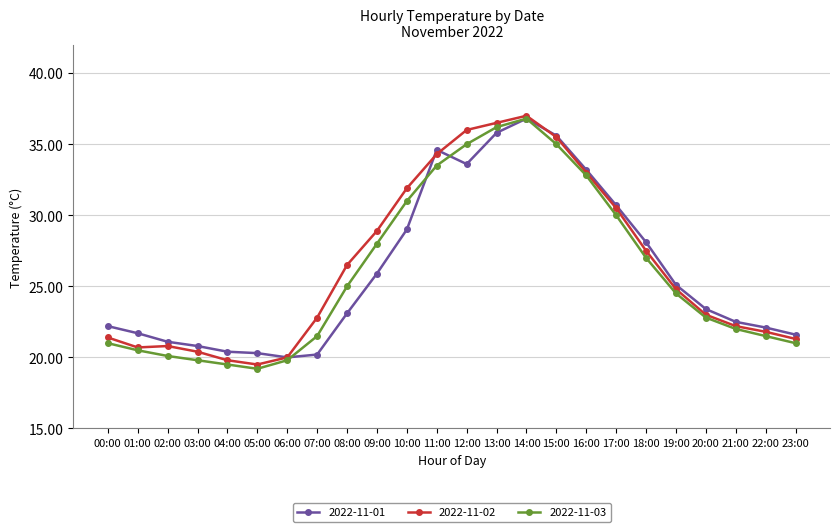

True or false: 2022-11-03 has a value of 36.8 at 14:00.

True